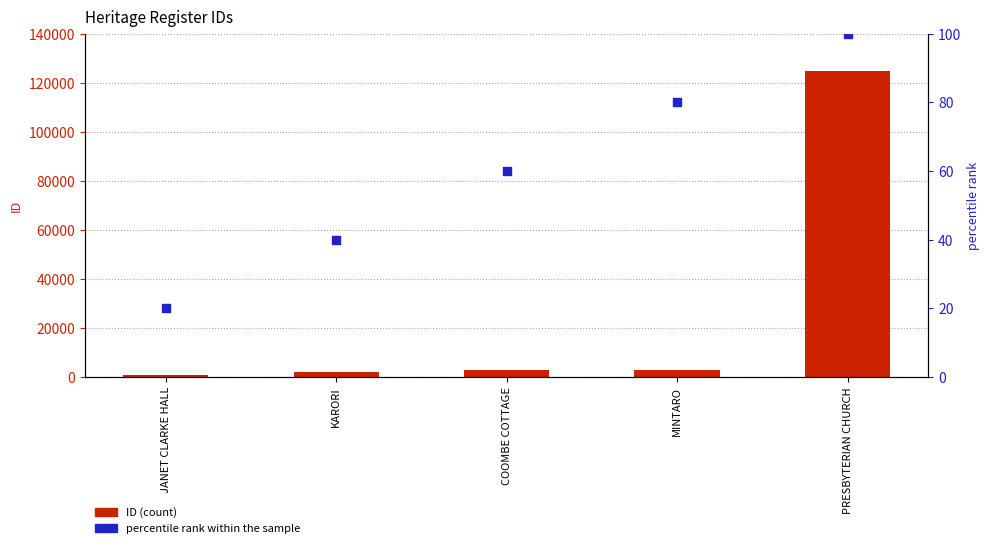

At how many categories does at least one series exceed 35229?

1